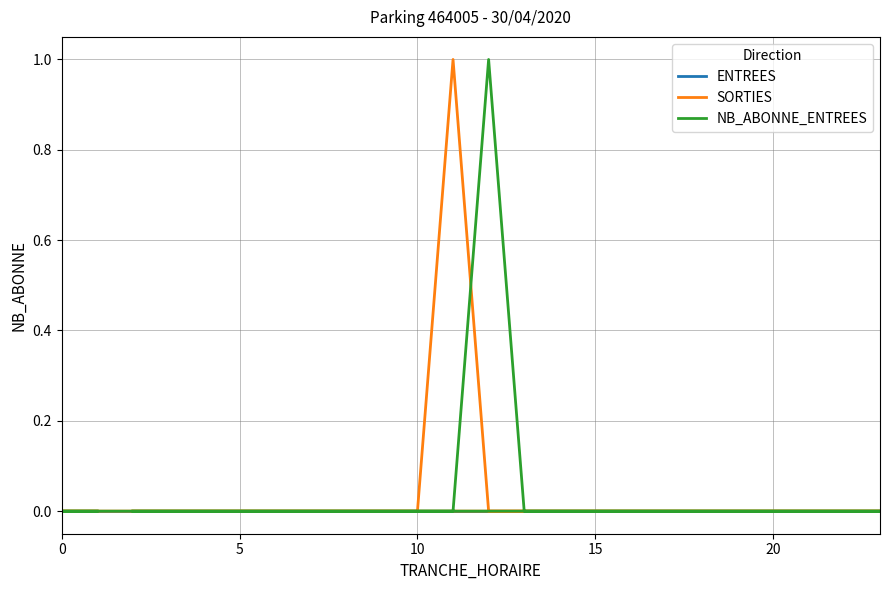

How many NB_ABONNE_ENTREES values are between 0 and 1?

24